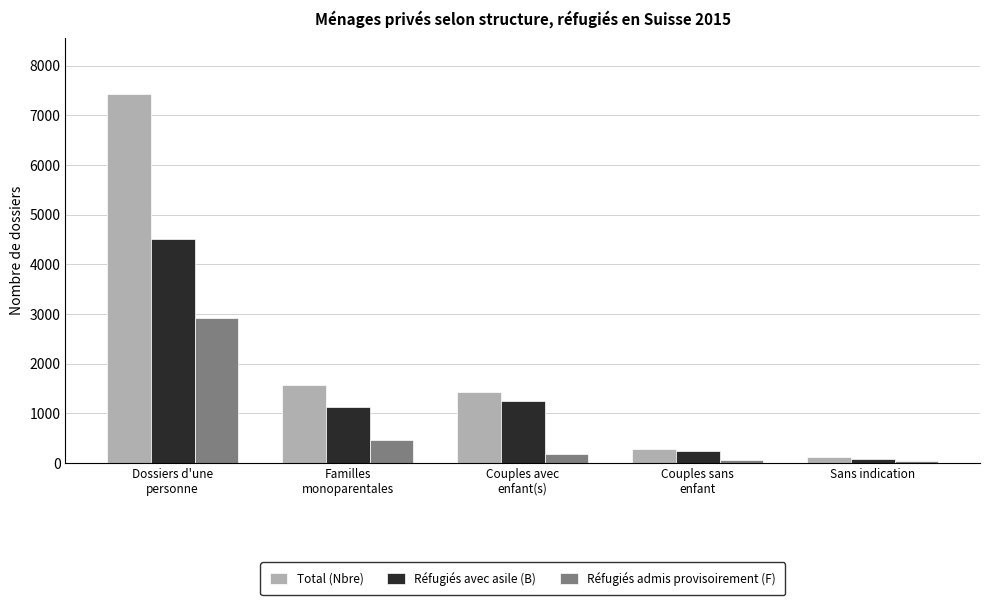

What is the greatest value displayed?

7437